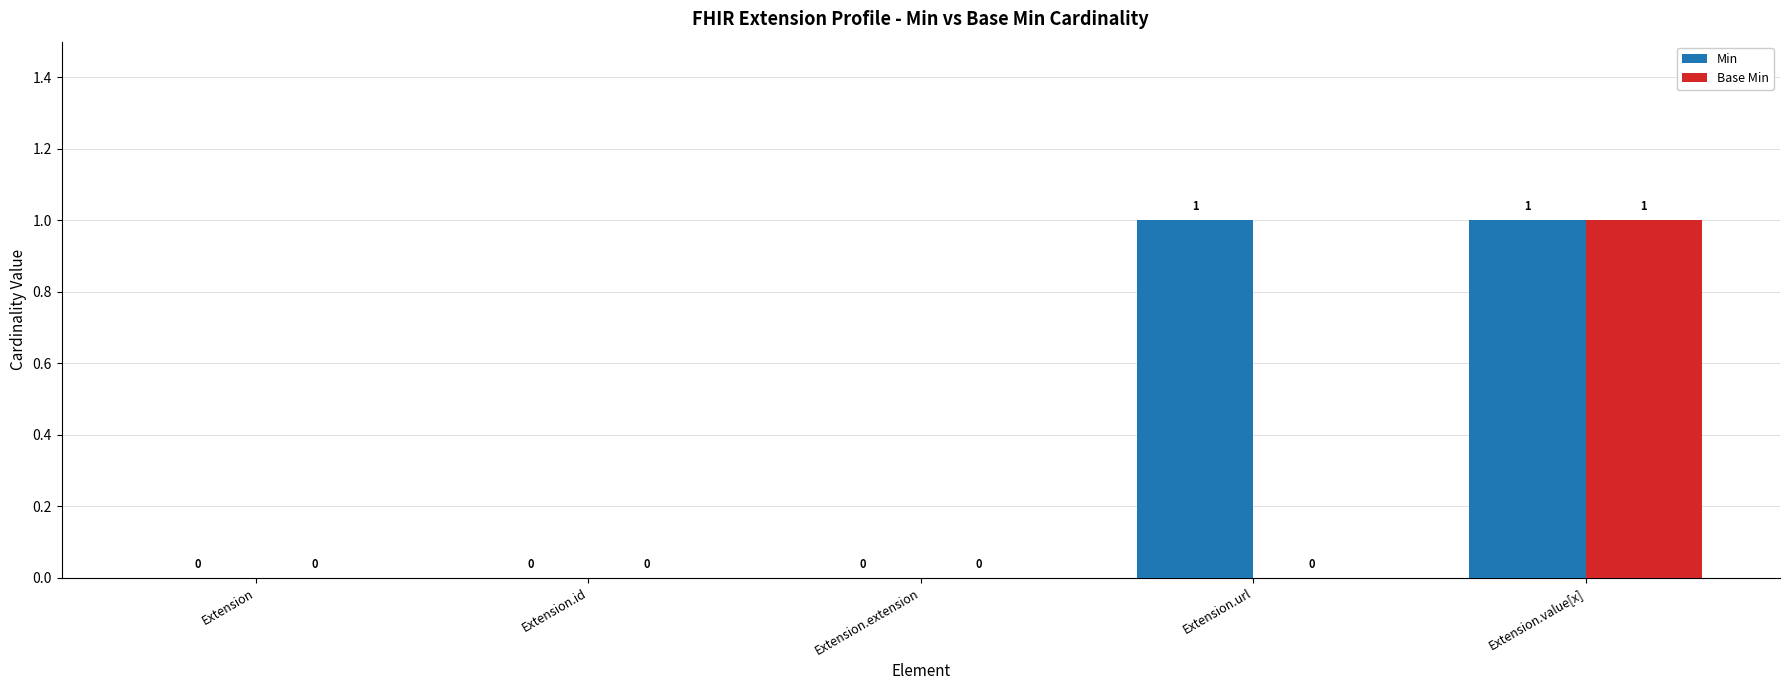

The Base Min series shows 0 at Extension.id. True or false?

True